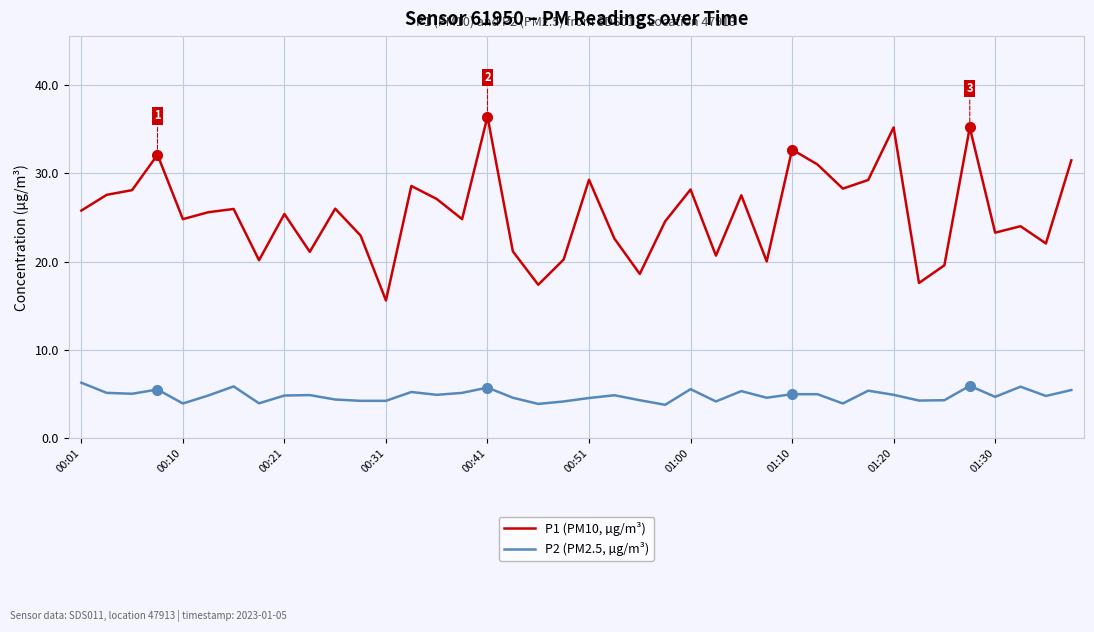

How many series are shown in this chart?

2